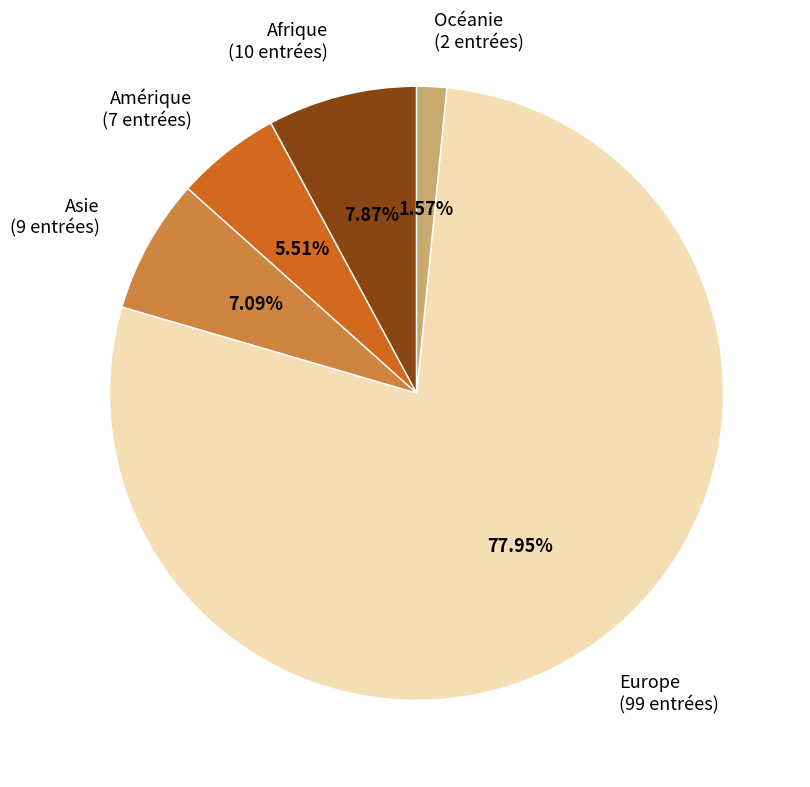

Is there any slice that represents more than half of the pie?

Yes